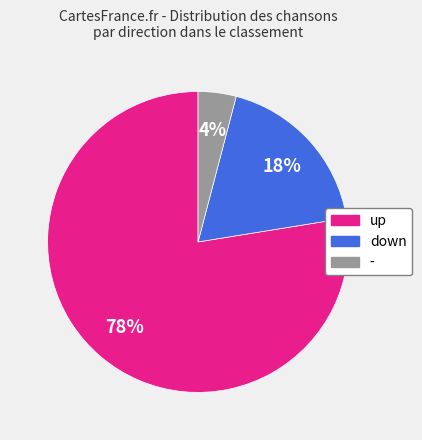

Which slice is the largest?

up